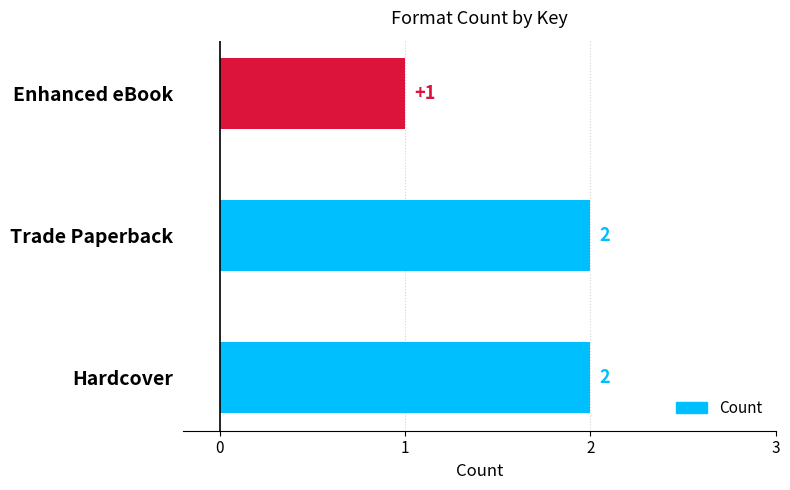

Are the bars grouped side by side (vs. stacked)?

No